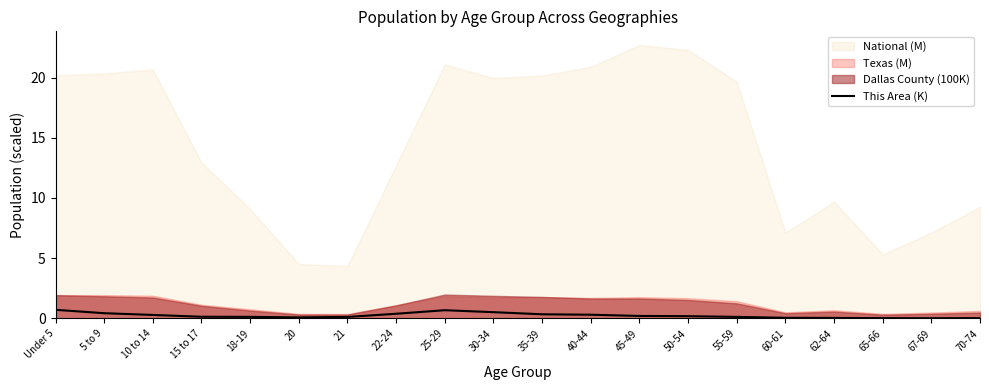

What is the label of the 4th point from the right?

62-64